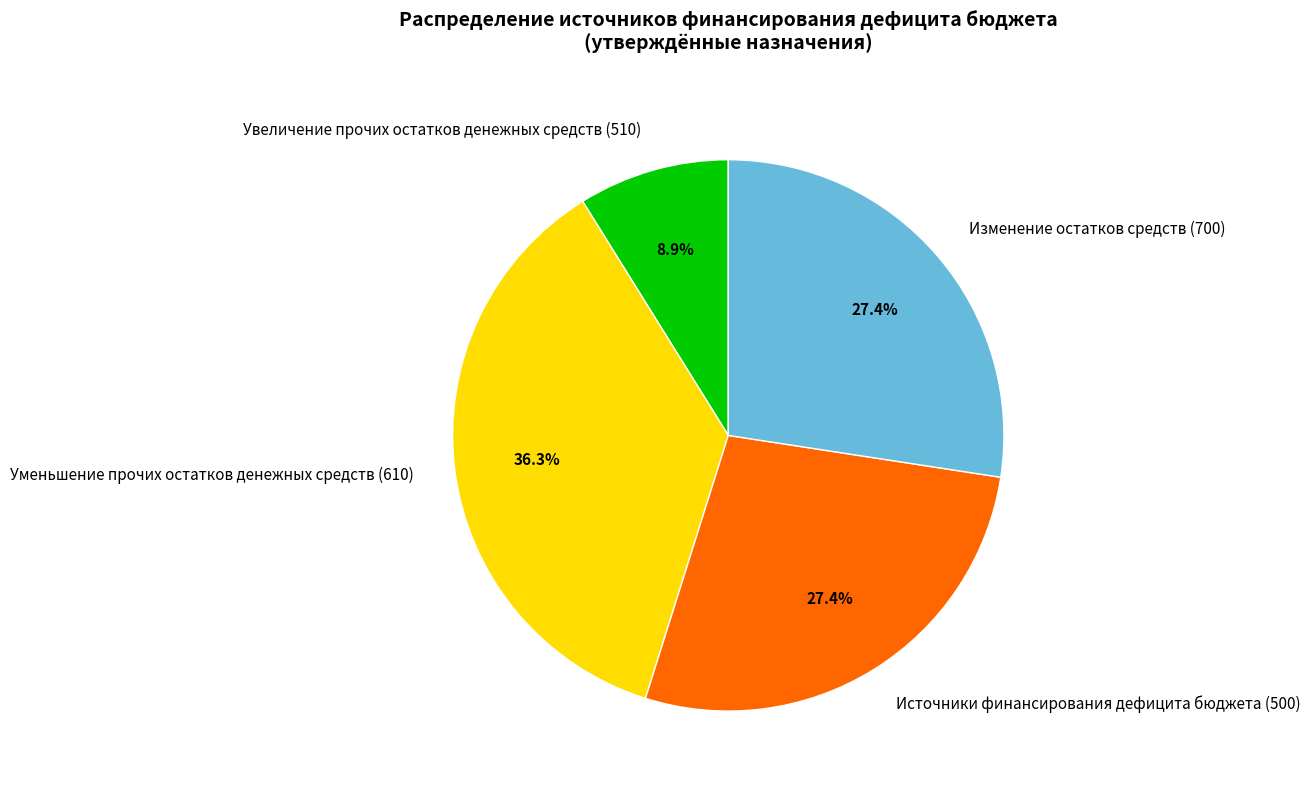

Is there a majority slice in this chart?

No